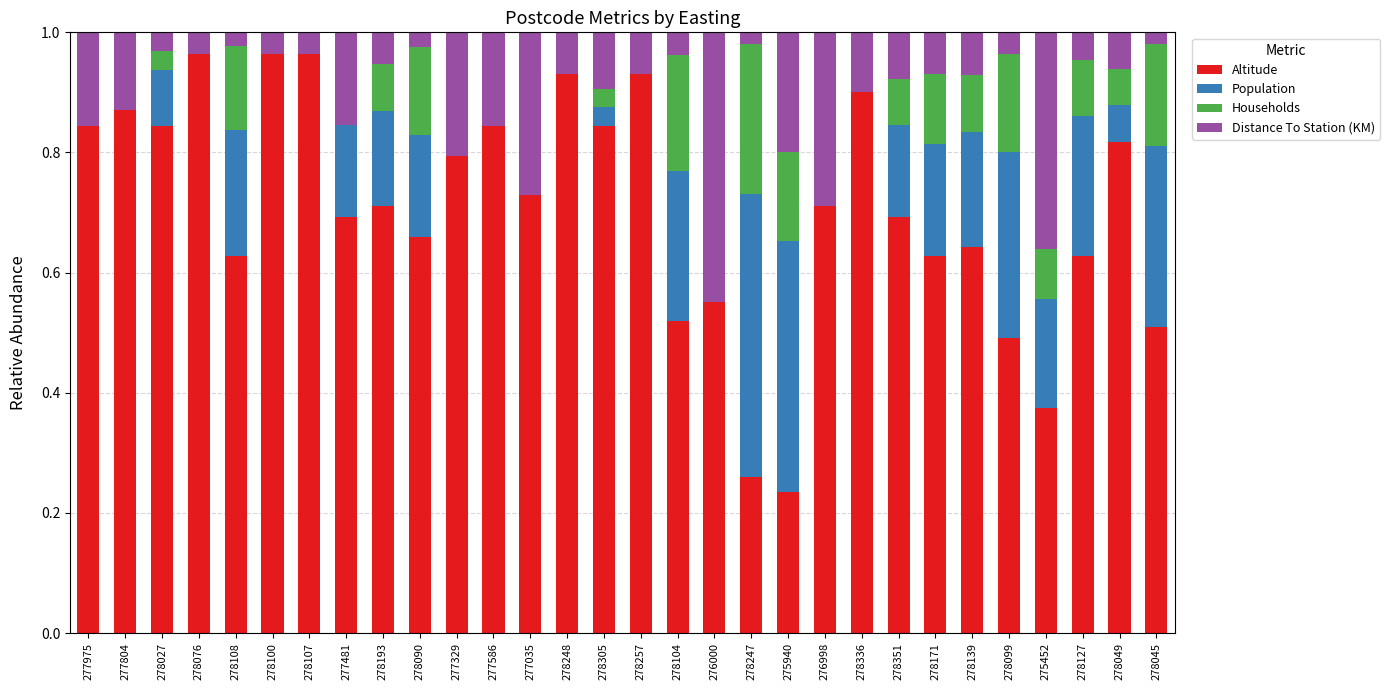

Are the bars grouped side by side (vs. stacked)?

No